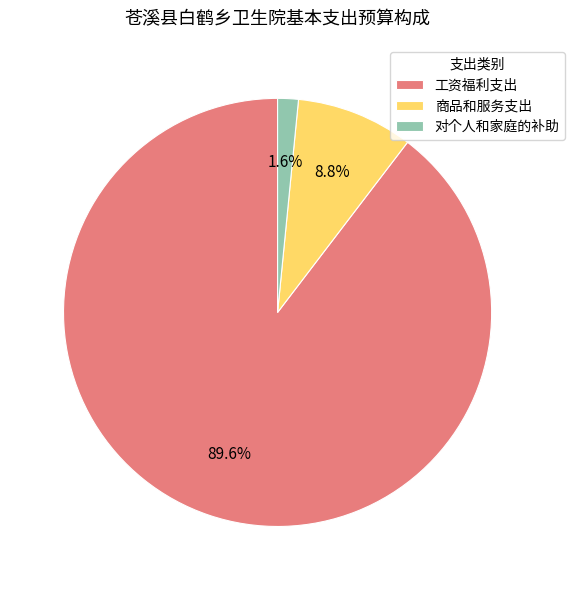

Which has a higher value, 工资福利支出 or 对个人和家庭的补助?

工资福利支出